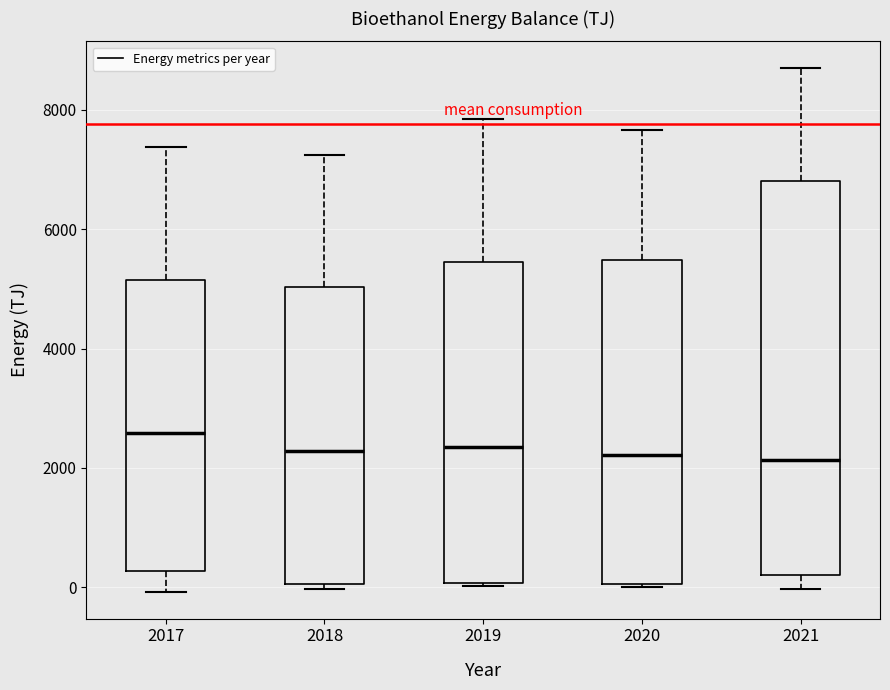

Reading left to right, read every box against the y-axis: the position of its median line, the range the box covers, and the ends of its whiskers. The values are not printed on the chart, so give them approximately, as read against the axis.

2017: median 2600, box 200 to 5200, whiskers 0 to 7400
2018: median 2200, box 0 to 5000, whiskers 0 (just below the box's lower edge) to 7200
2019: median 2400, box 0 to 5400, whiskers 0 to 7800
2020: median 2200, box 0 to 5400, whiskers 0 to 7600
2021: median 2200, box 200 to 6800, whiskers 0 to 8800